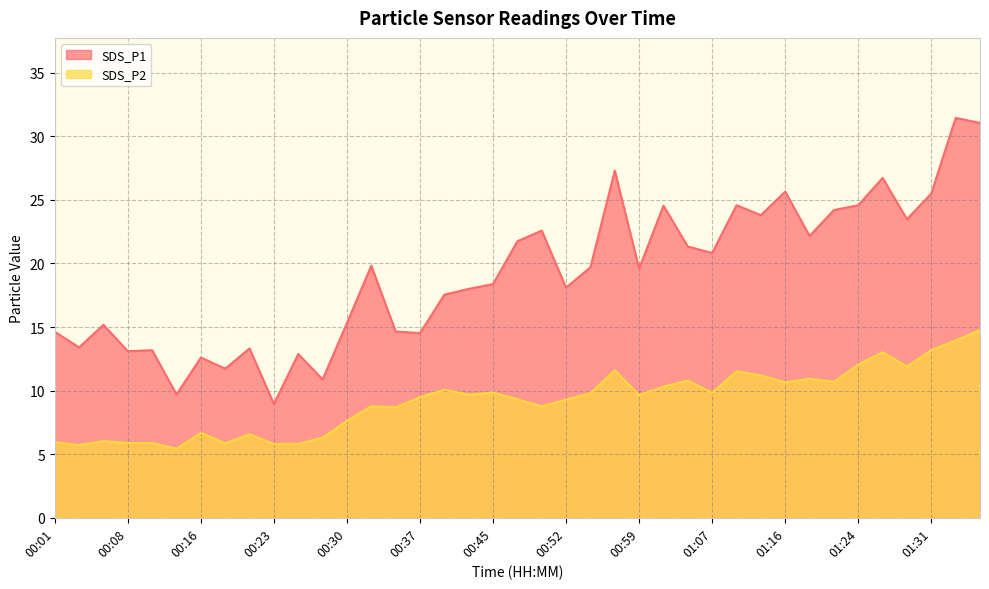

What is the difference between the SDS_P2 values at 01:36 and 00:30?

7.1